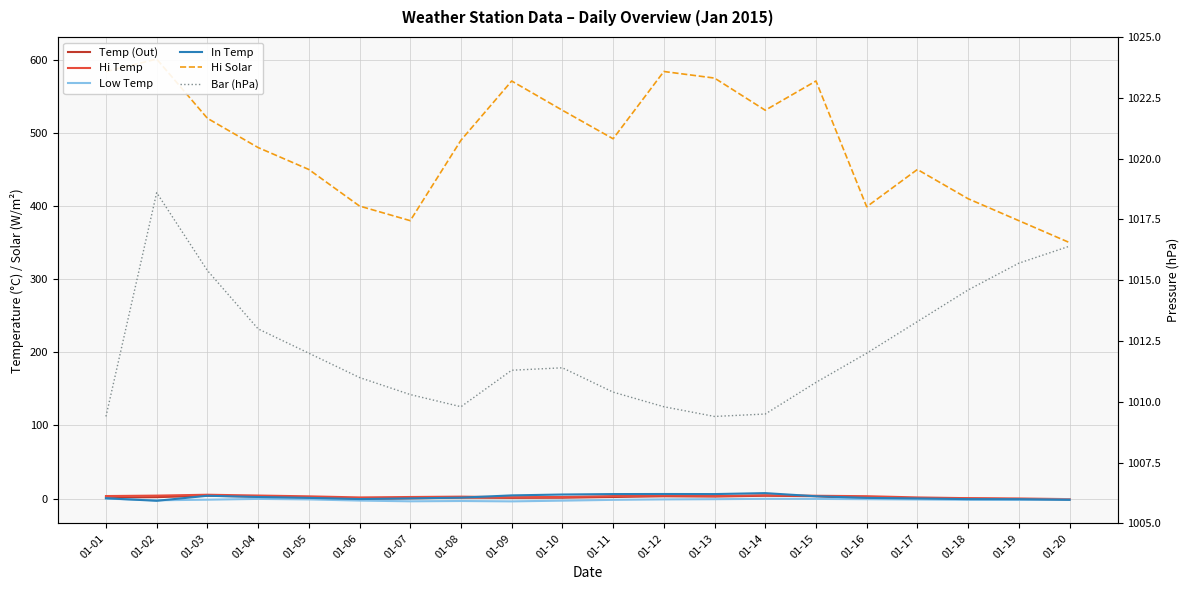

The value of Bar (hPa) at 01-09 is 330.0. True or false?

False